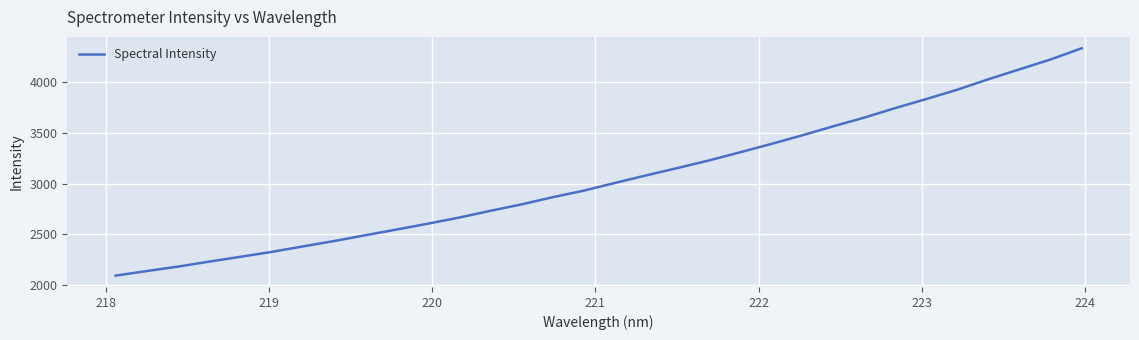

What is the maximum value shown in the chart?

4335.4